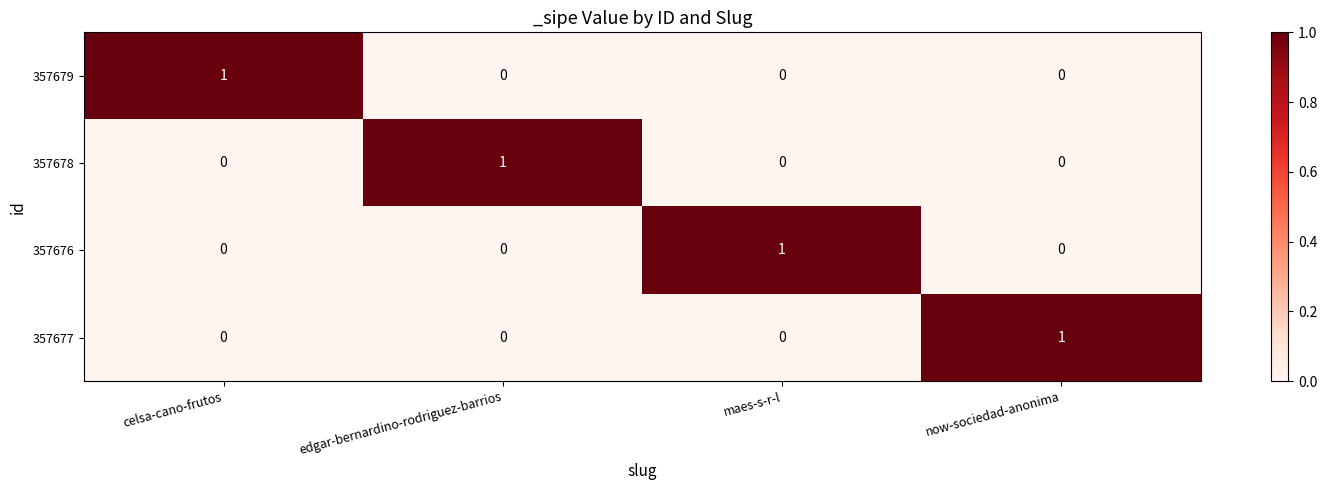

At how many categories does at least one series exceed 0?

4